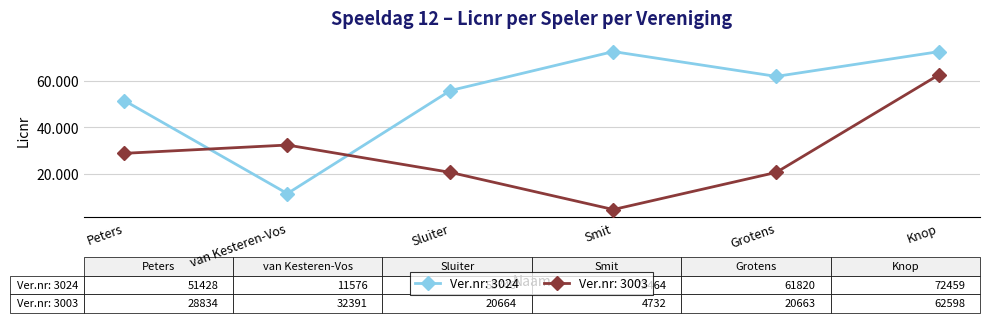

What value does the Ver.nr: 3003 series have at Smit?

4732